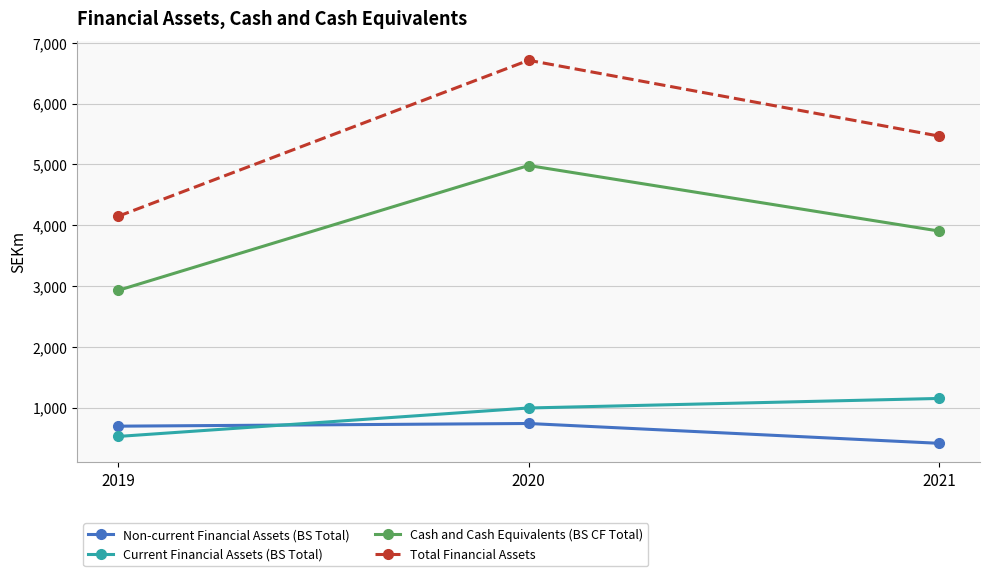

What are all the series names shown in the legend?

Non-current Financial Assets (BS Total), Current Financial Assets (BS Total), Cash and Cash Equivalents (BS CF Total), Total Financial Assets